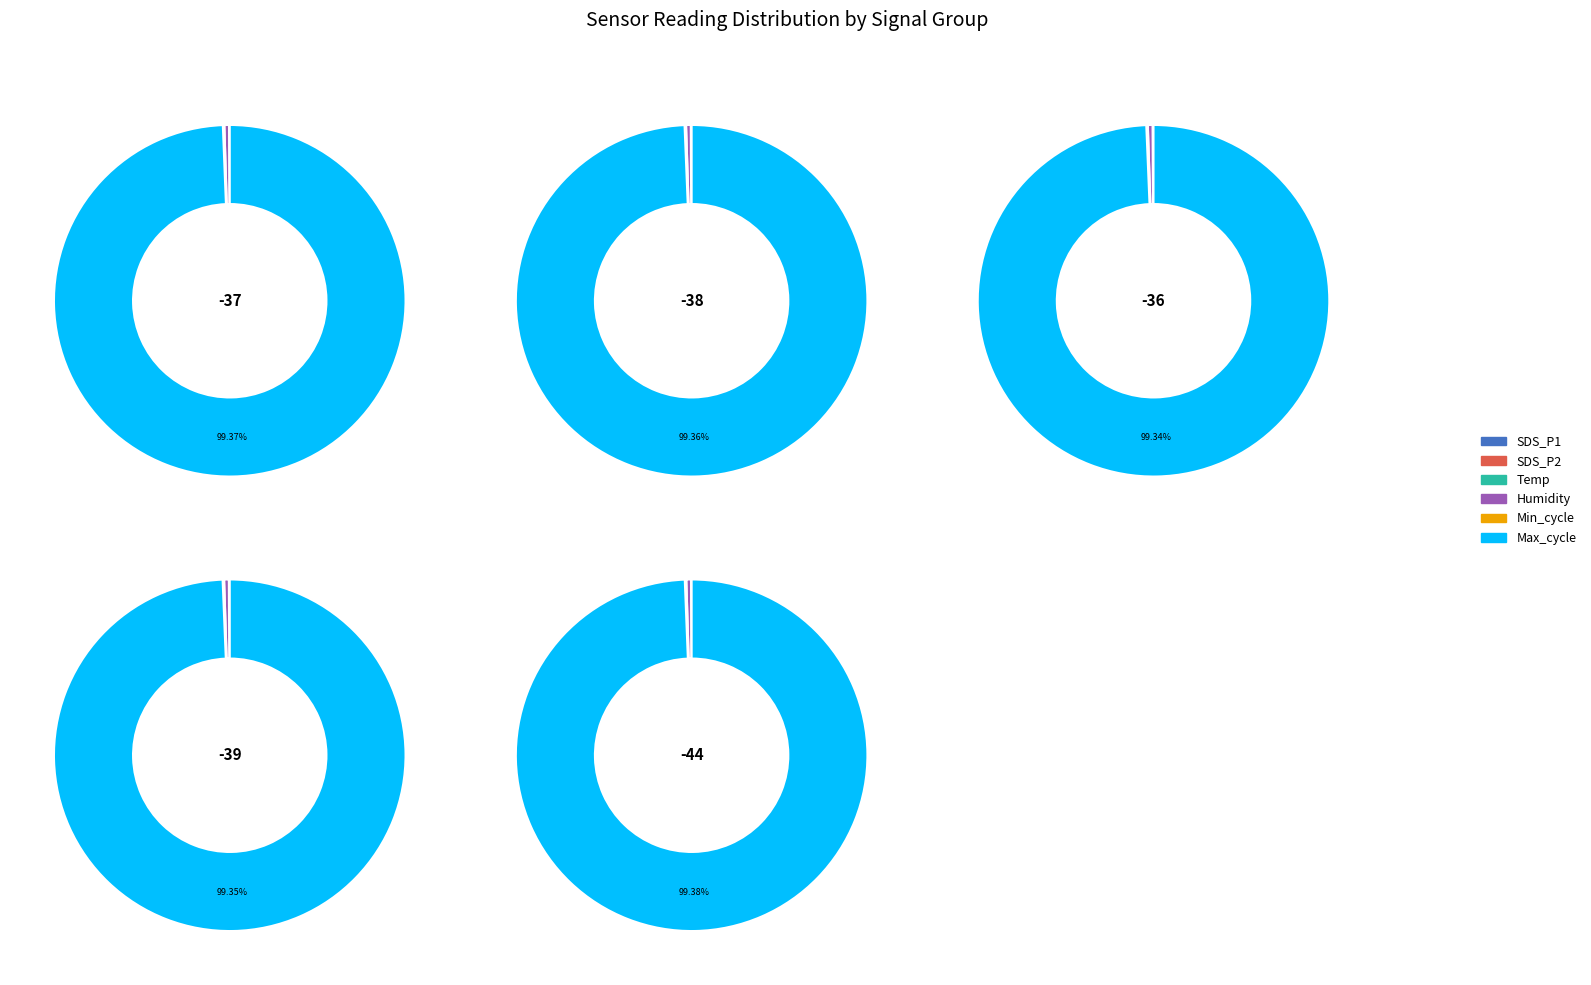

Which slice is the largest?

Max_cycle